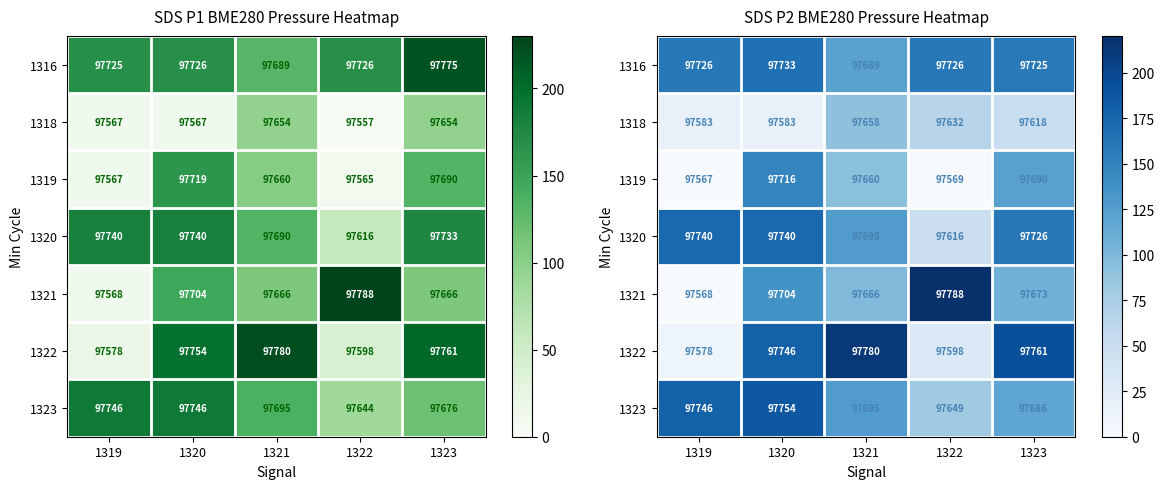

Rank the series by their maximum value, from lowest to highest.

1318, 1319, 1316, 1320, 1323, 1322, 1321